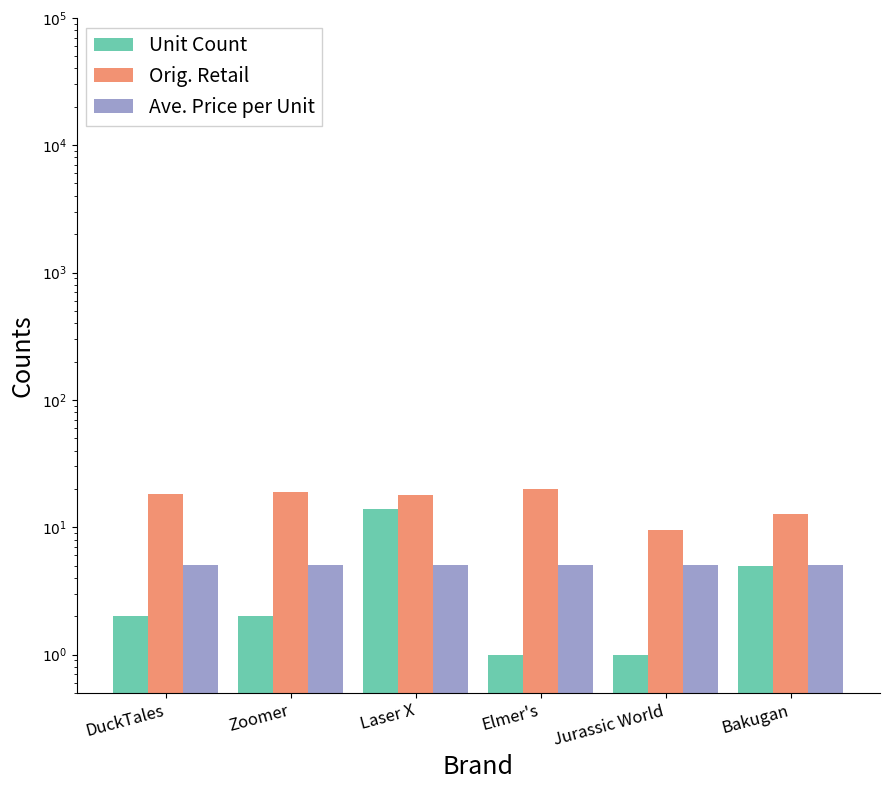

What is the sum of the Orig. Retail values at Zoomer and DuckTales?

37.3